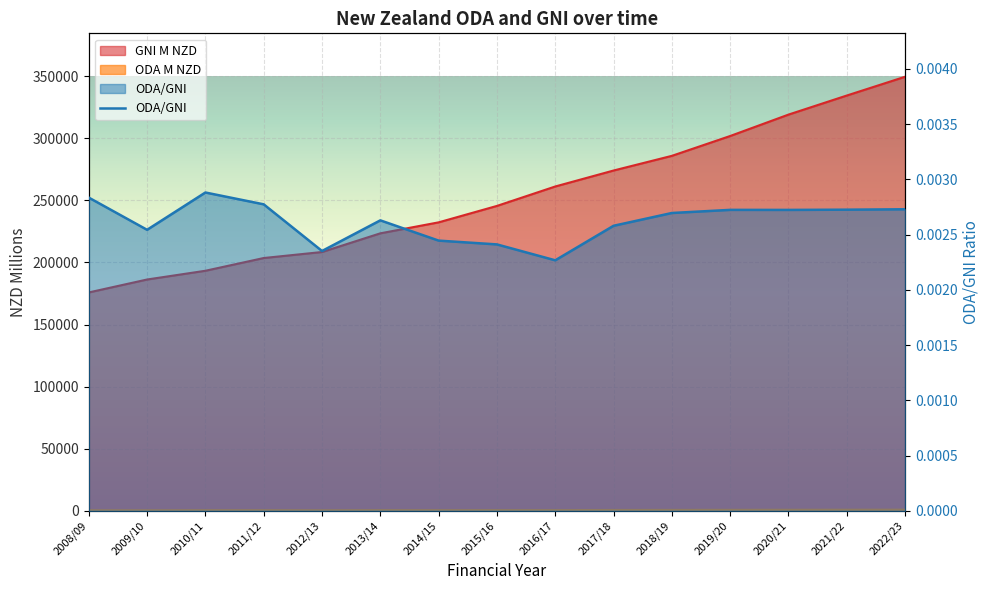

What is the difference between the second highest and second lowest values in the ODA M NZD series?

421.4